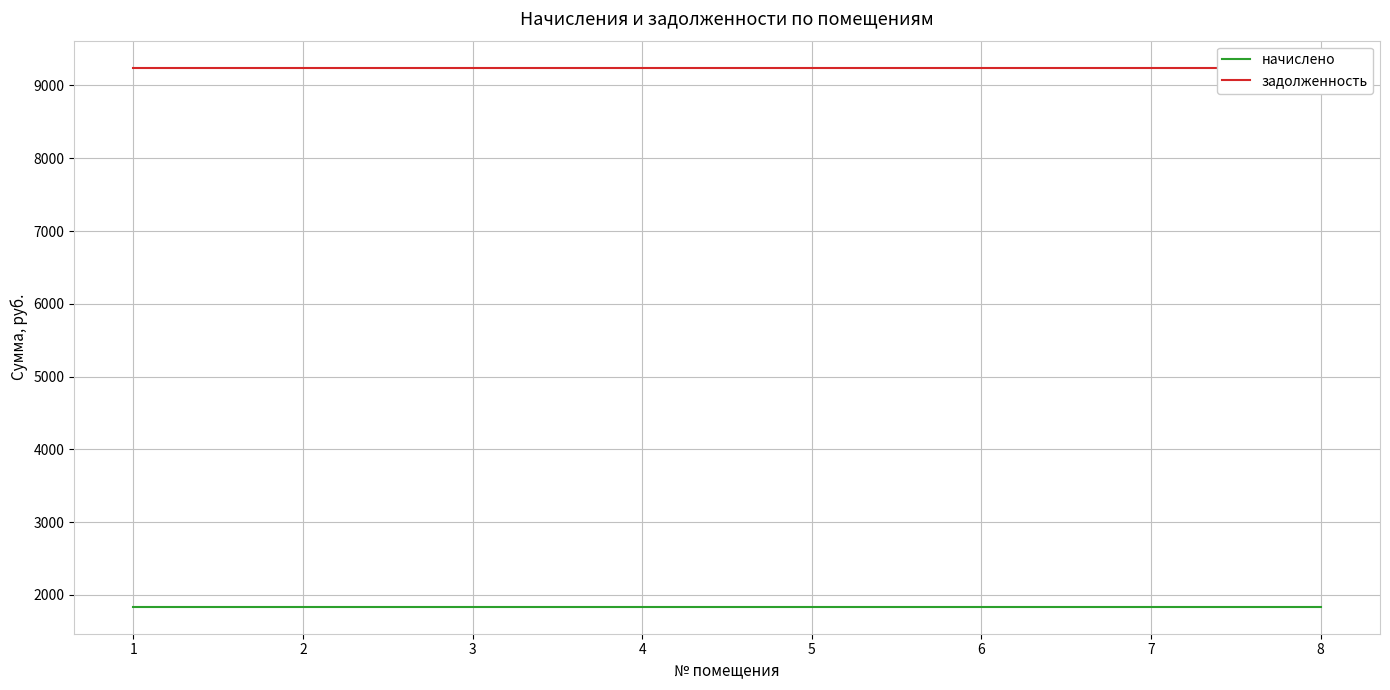

List the series in order of their overall mean, lowest first.

начислено, задолженность